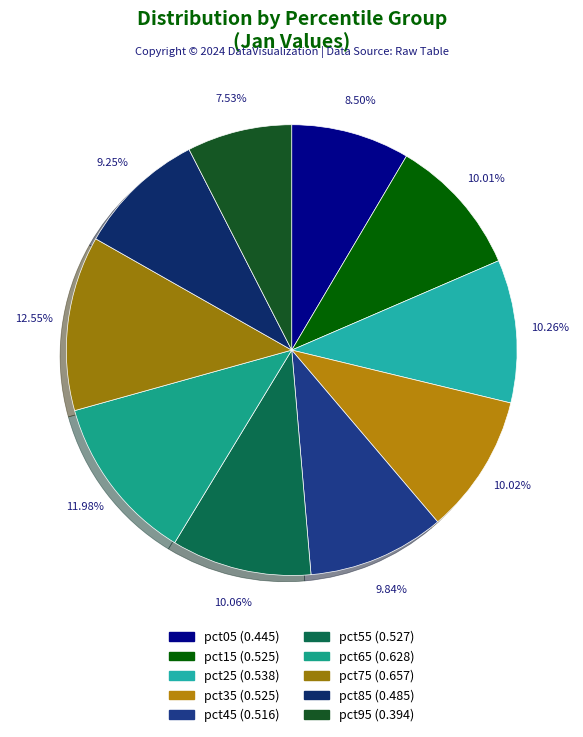

How many segments does this pie chart have?

10